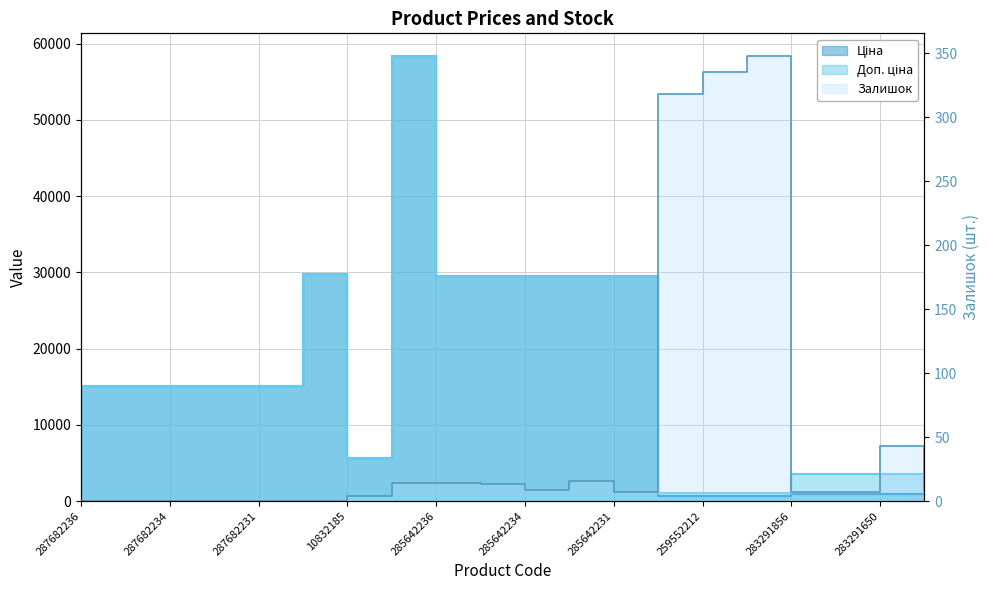

Where is the first local maximum for Доп. ціна?

287702232